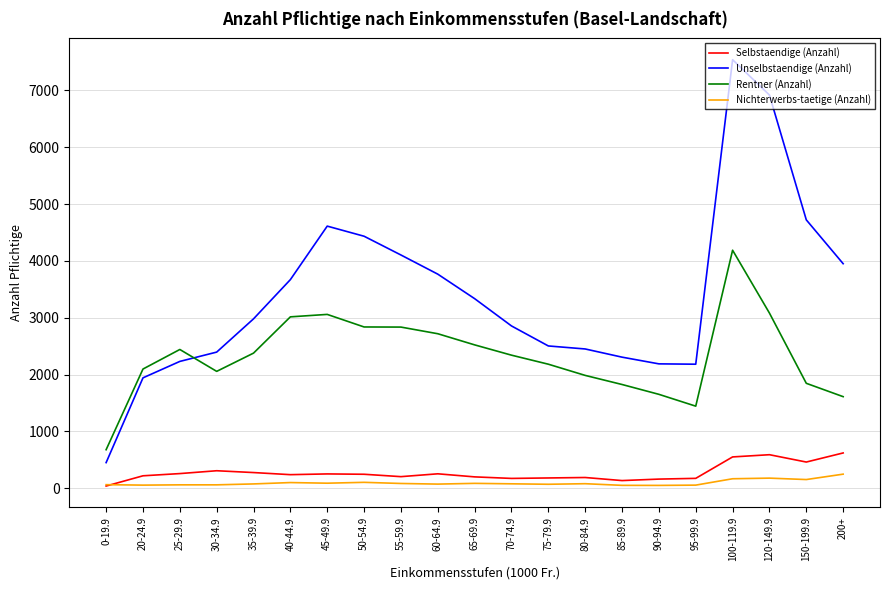

Which series changed the most between 20-24.9 and 65-69.9?

Unselbstaendige (Anzahl)